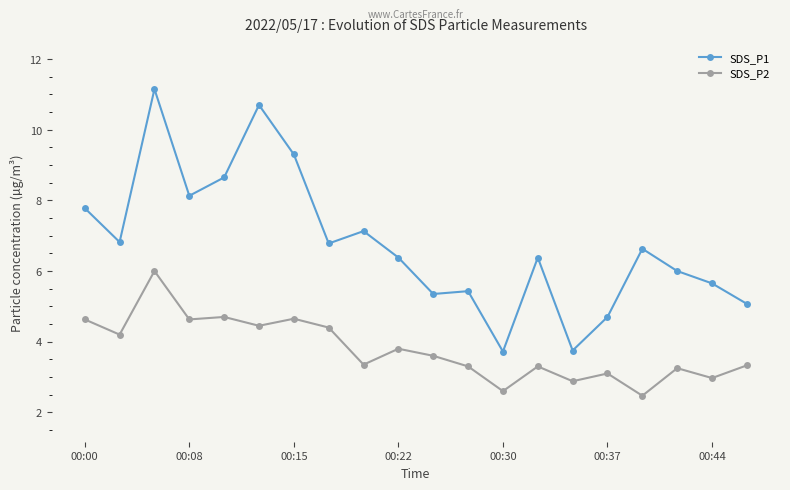

How many series are shown in this chart?

2